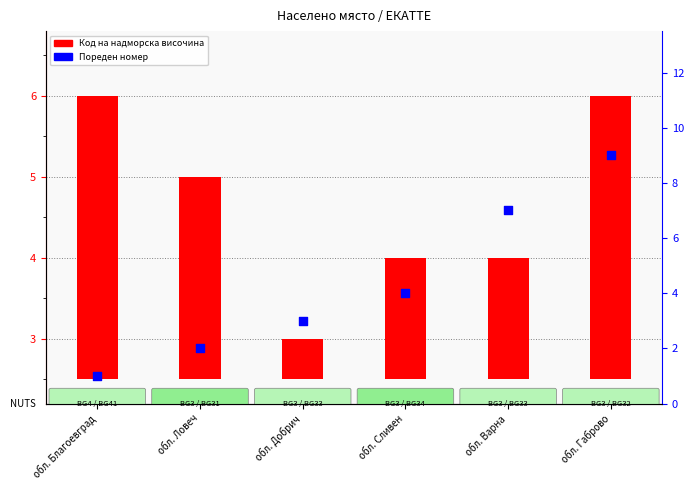

At how many categories does at least one series exceed 8?

1